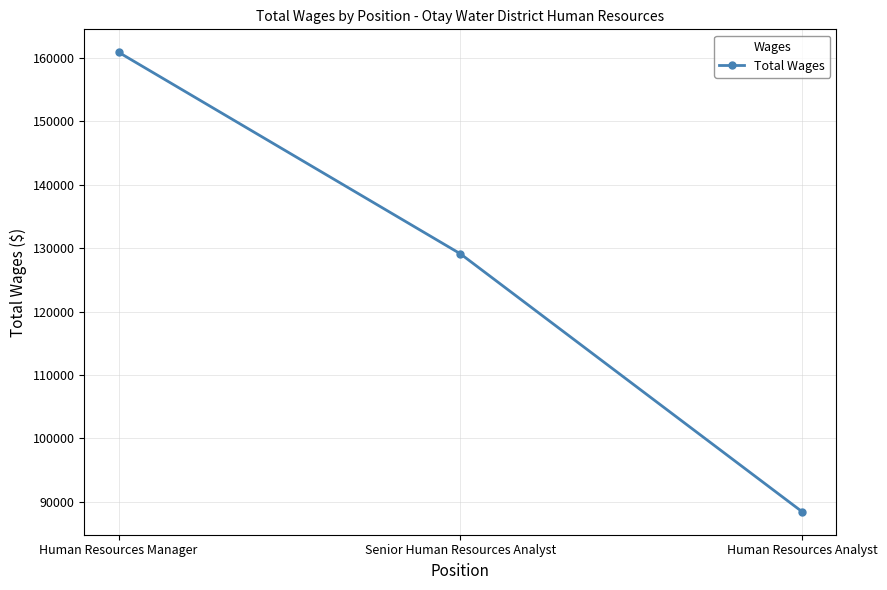

List the labels in order of value, smallest first.

Human Resources Analyst, Senior Human Resources Analyst, Human Resources Manager